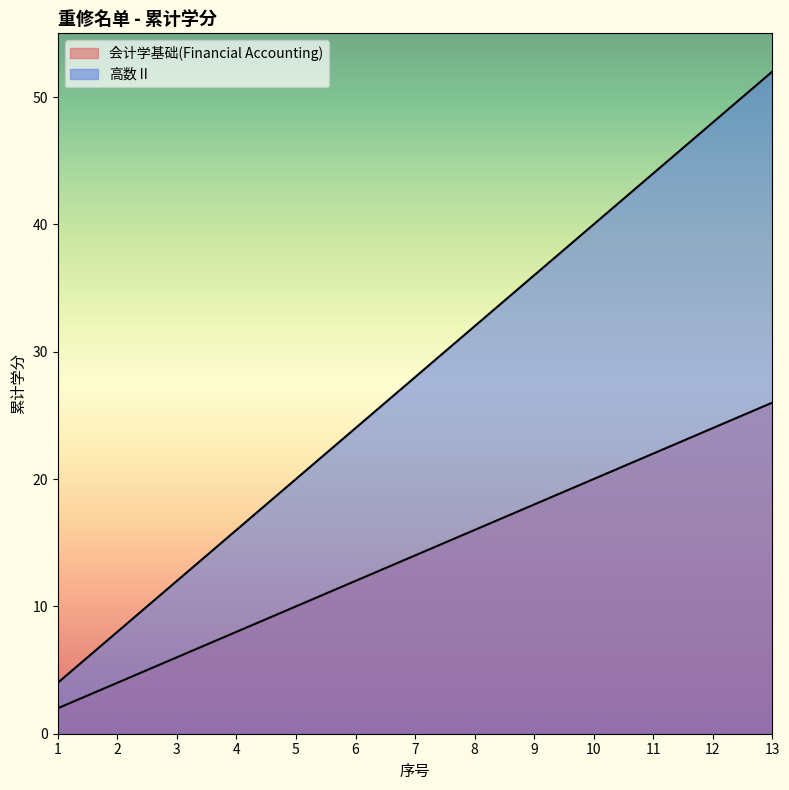

Does the chart display data point markers on the line(s)?

No